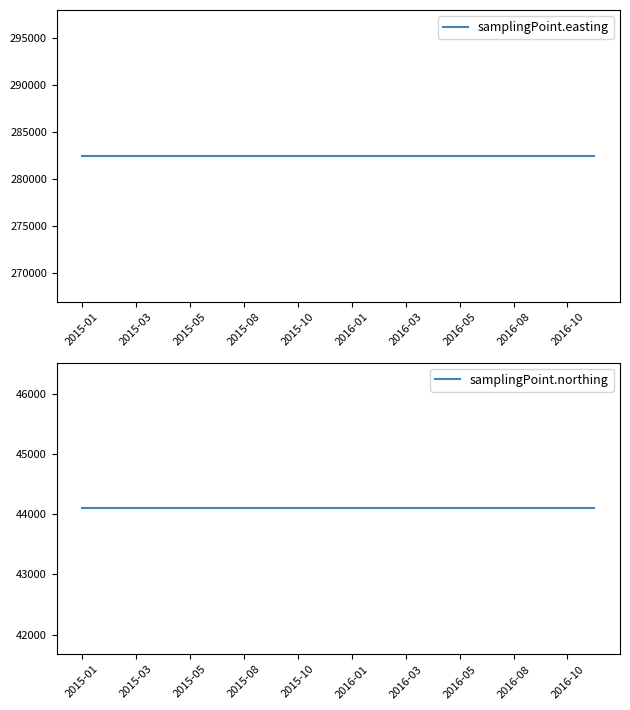

Rank the series by their average value, from highest to lowest.

samplingPoint.easting, samplingPoint.northing